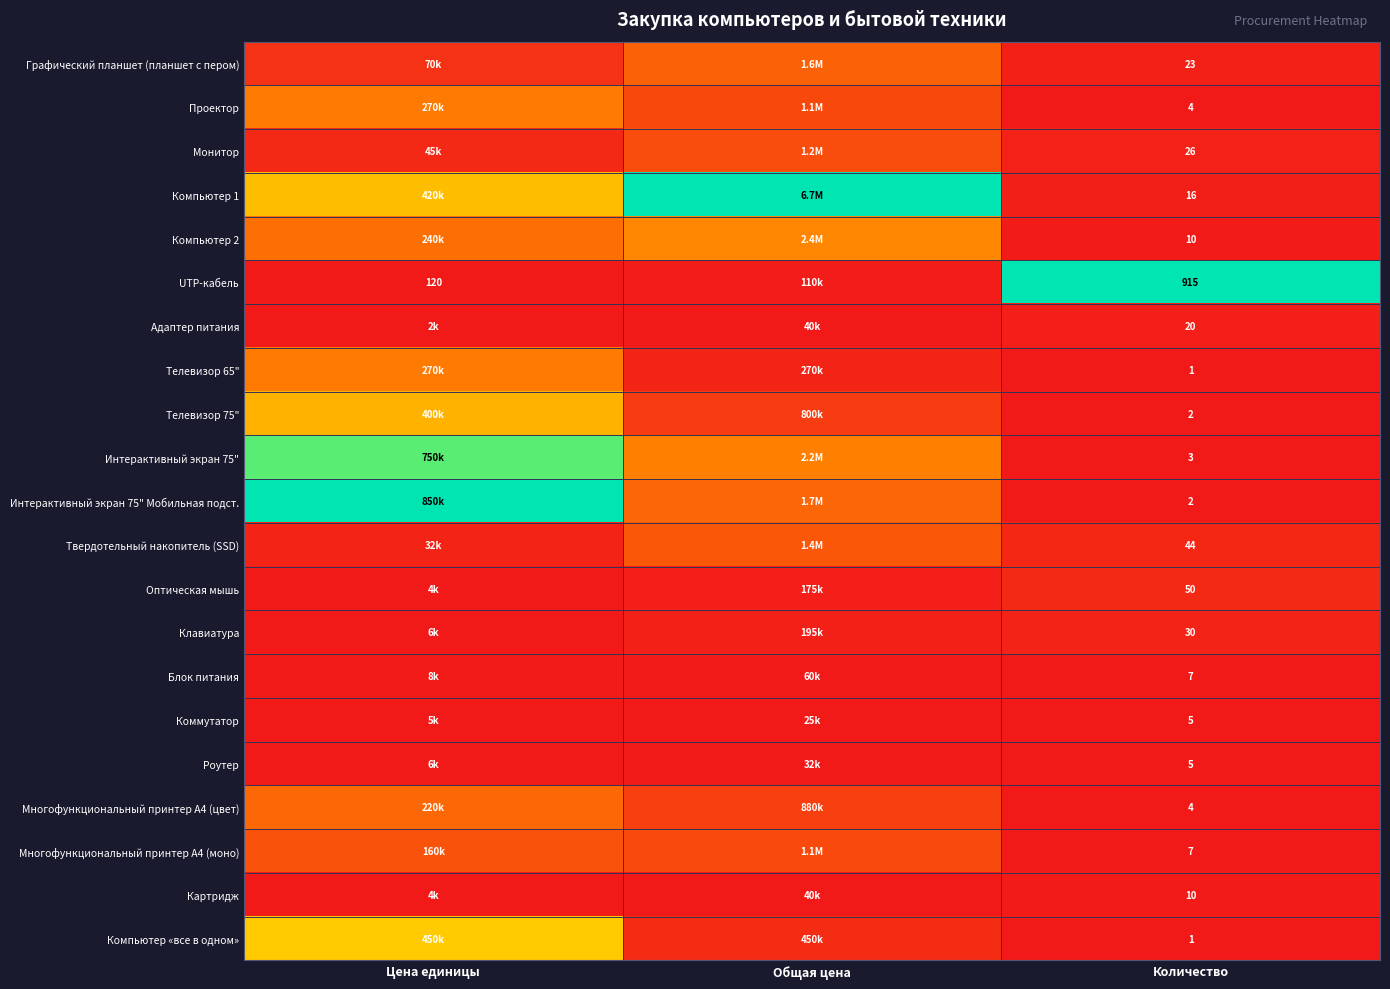

How many data points does each series have?

3